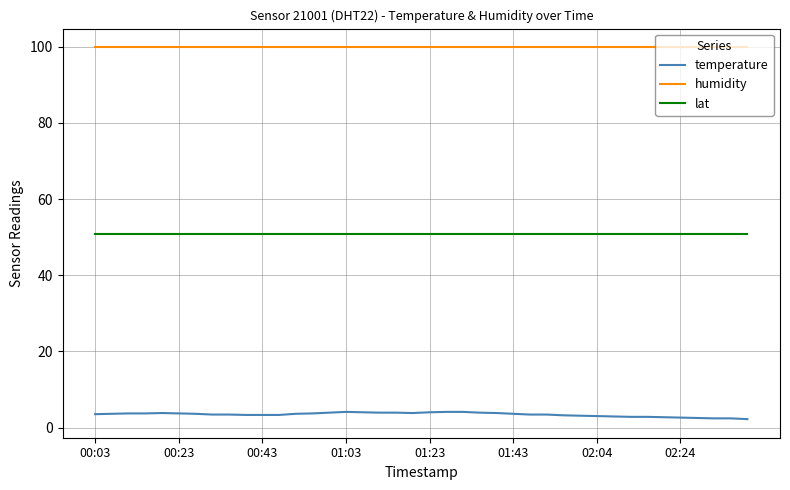

Which series has the largest range (max minus min)?

temperature